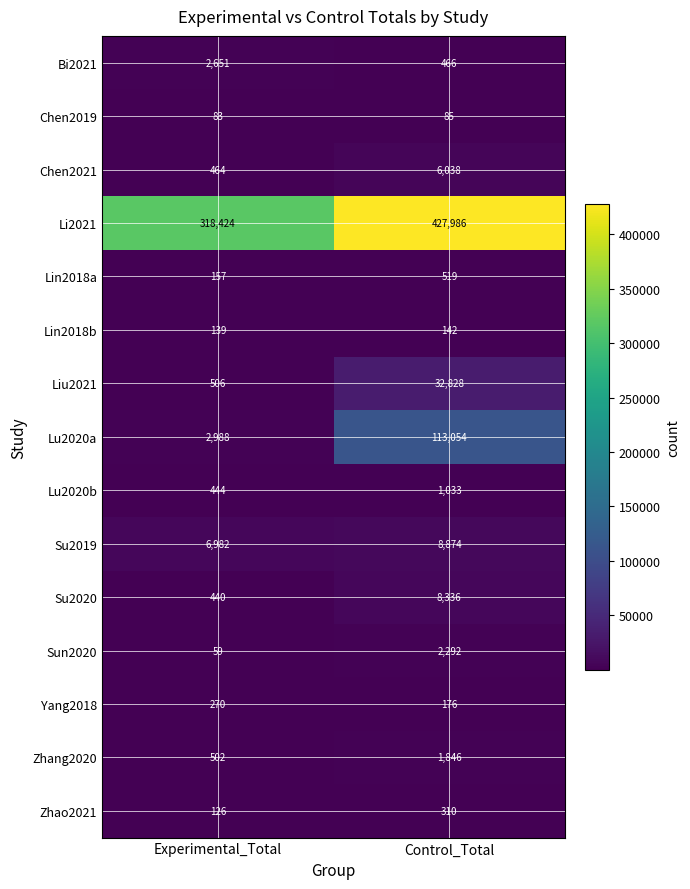

Is it true that Chen2021 equals 464 at Experimental_Total?

True